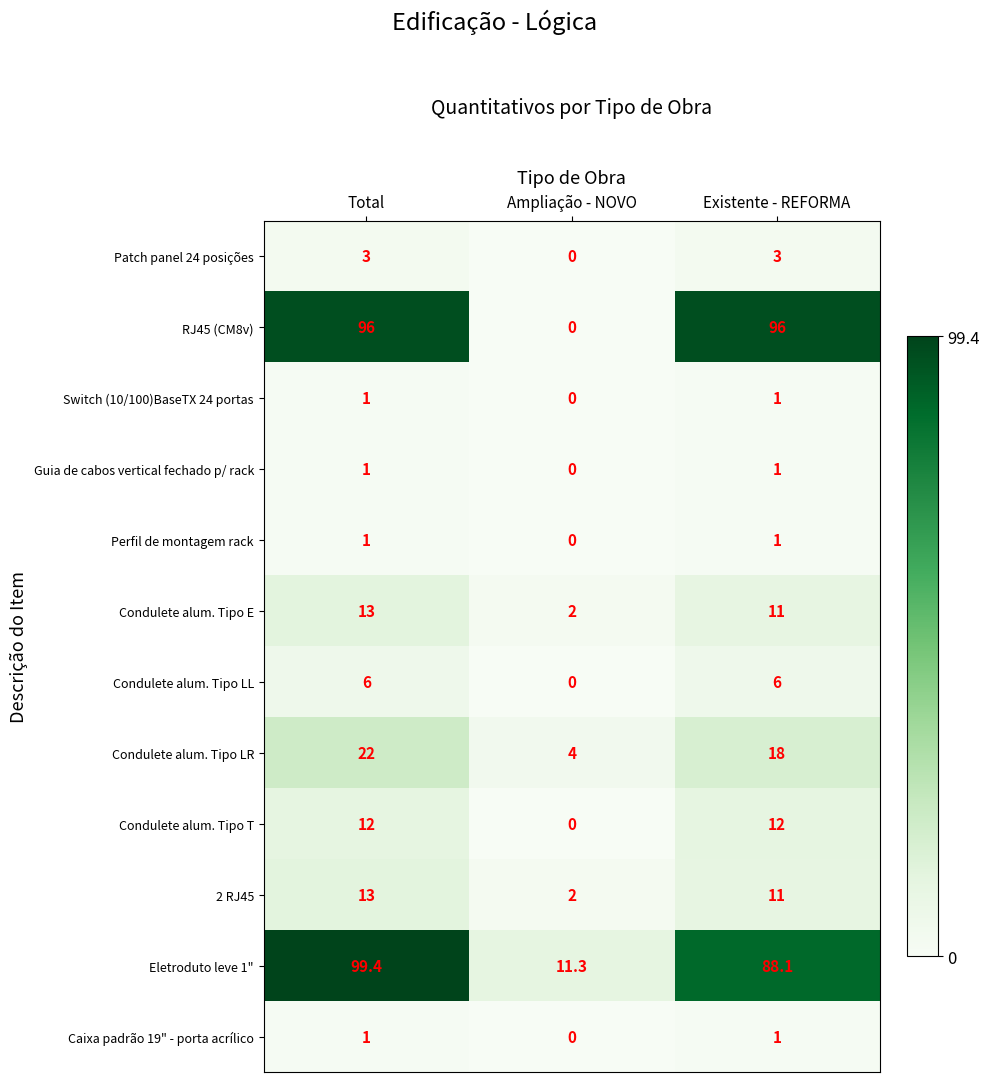

What is the average value of the RJ45 (CM8v) series?

64.0